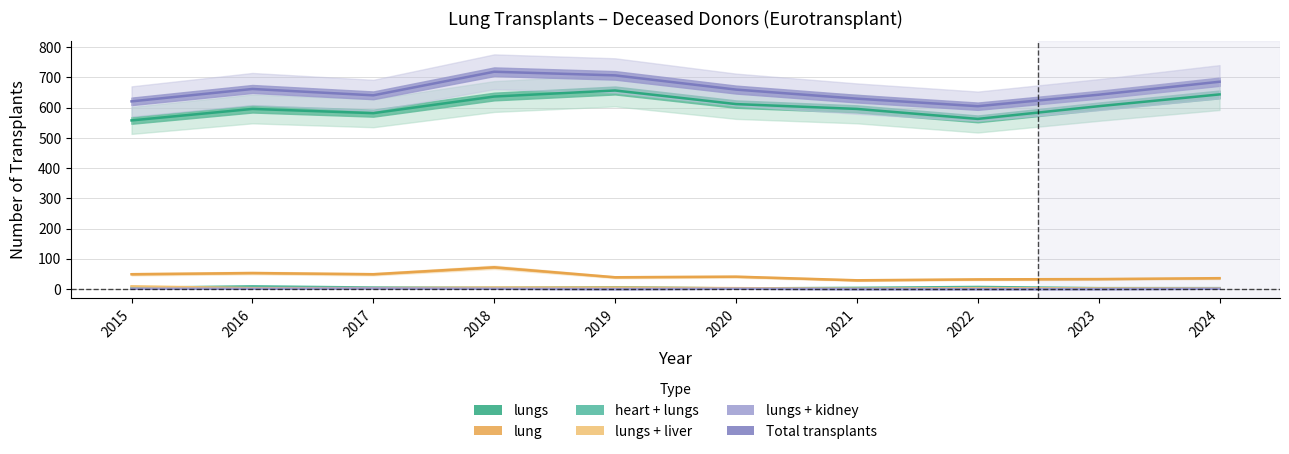

Reading left to right, what are all the values shown in this chart?

lung: 49	53	49	72	39	41	29	32	33	36
lungs: 558	596	582	637	657	612	596	563	605	644
heart + lungs: 4	9	5	4	6	2	4	7	3	3
lungs + liver: 9	3	3	5	5	3	1	3	2	2
lungs + kidney: 1	1	2	1	0	1	0	0	0	1
Total transplants: 621	662	641	719	707	660	630	605	643	686